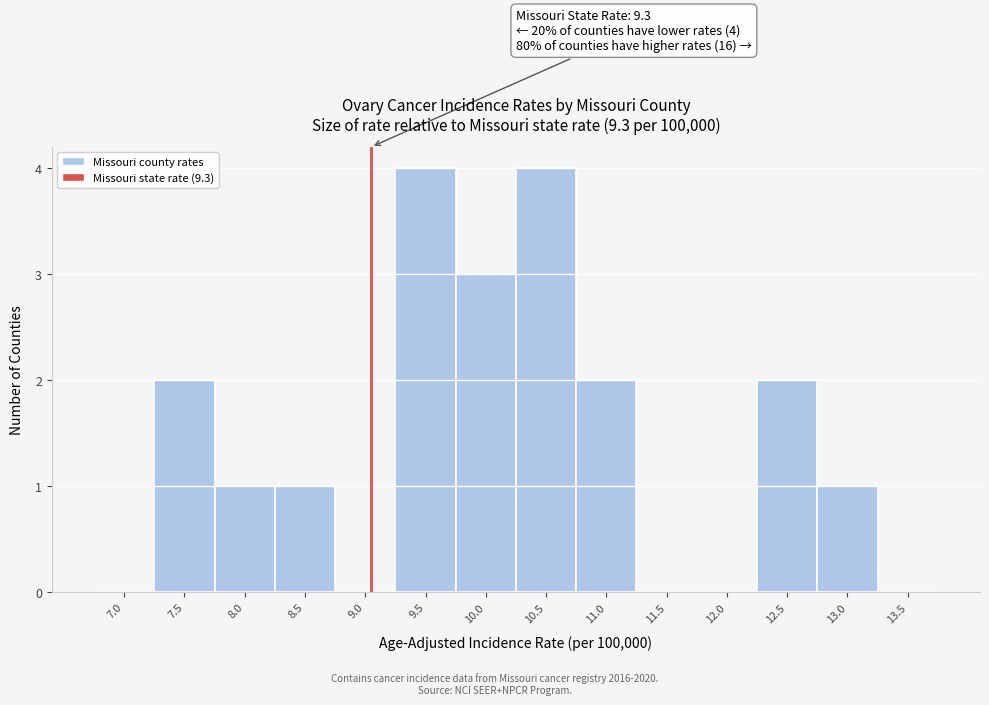

Reading right to left, what are all the values shown in this chart?

13.5=0	13.0=1	12.5=2	12.0=0	11.5=0	11.0=2	10.5=4	10.0=3	9.5=4	9.0=0	8.5=1	8.0=1	7.5=2	7.0=0